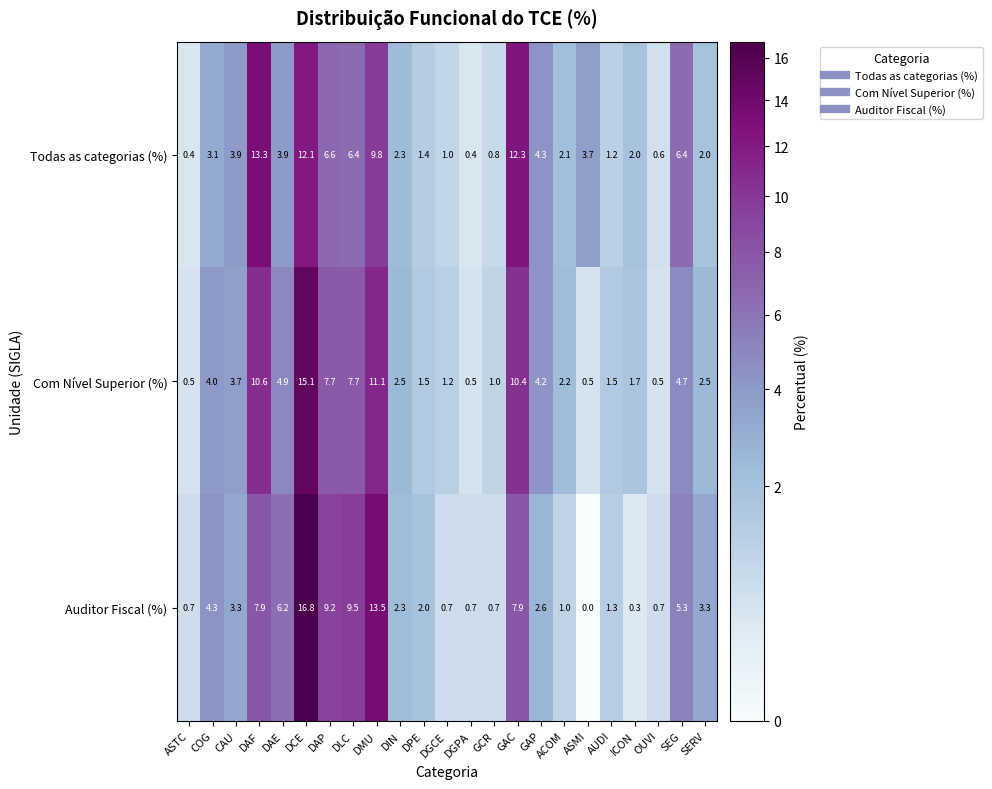

Which label corresponds to the largest value in the chart?

DCE